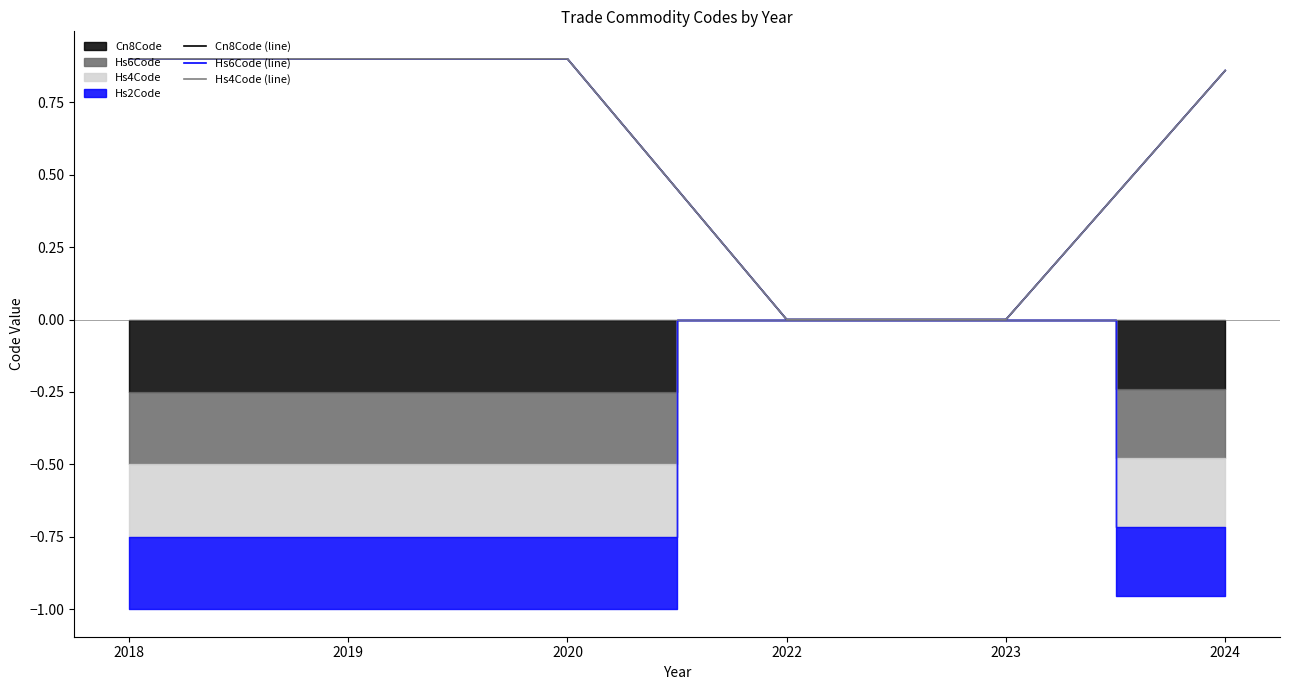

List the series in order of their overall mean, lowest first.

Cn8Code (line), Hs4Code (line), Hs6Code (line)